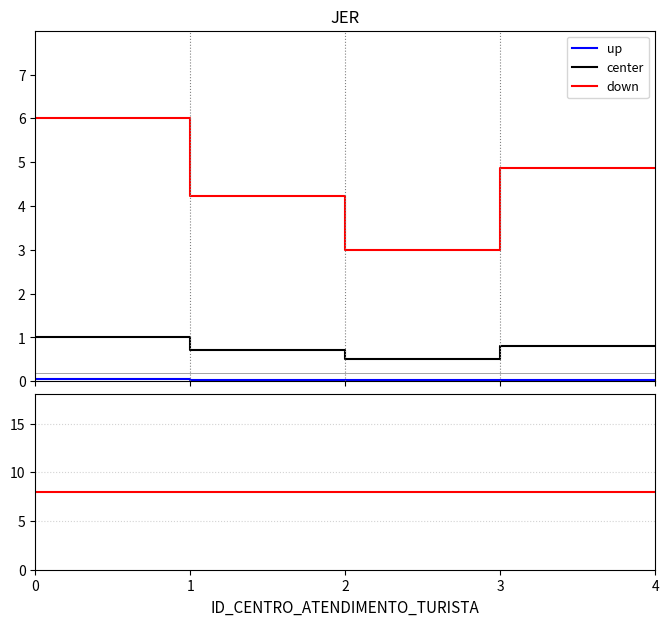

The center series shows 0.8 at 4. True or false?

True